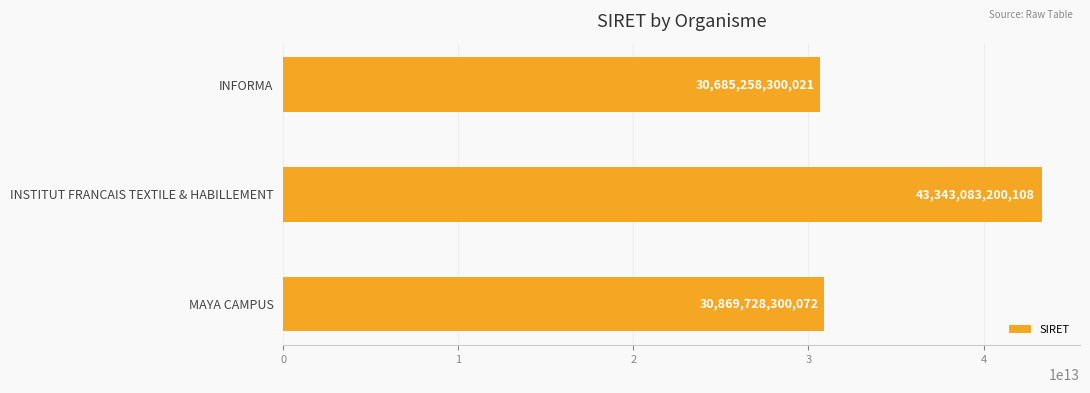

Is it true that the value at INFORMA is 30685258300021?

True